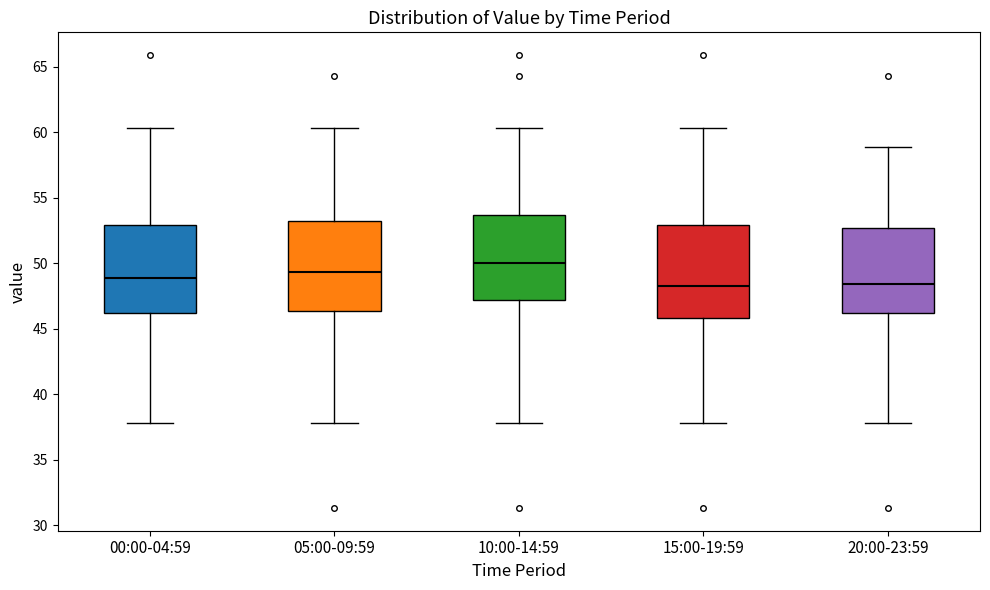

Reading left to right, read every box against the y-axis: the position of its median line, the range the box covers, and the ends of its whiskers. The values are not printed on the chart, so give them approximately, as read against the axis.

00:00-04:59: median 49.0, box 46.0 to 53.0, whiskers 38.0 to 60.5
05:00-09:59: median 49.5, box 46.5 to 53.0, whiskers 38.0 to 60.5
10:00-14:59: median 50.0, box 47.0 to 53.5, whiskers 38.0 to 60.5
15:00-19:59: median 48.5, box 46.0 to 53.0, whiskers 38.0 to 60.5
20:00-23:59: median 48.5, box 46.0 to 52.5, whiskers 38.0 to 59.0